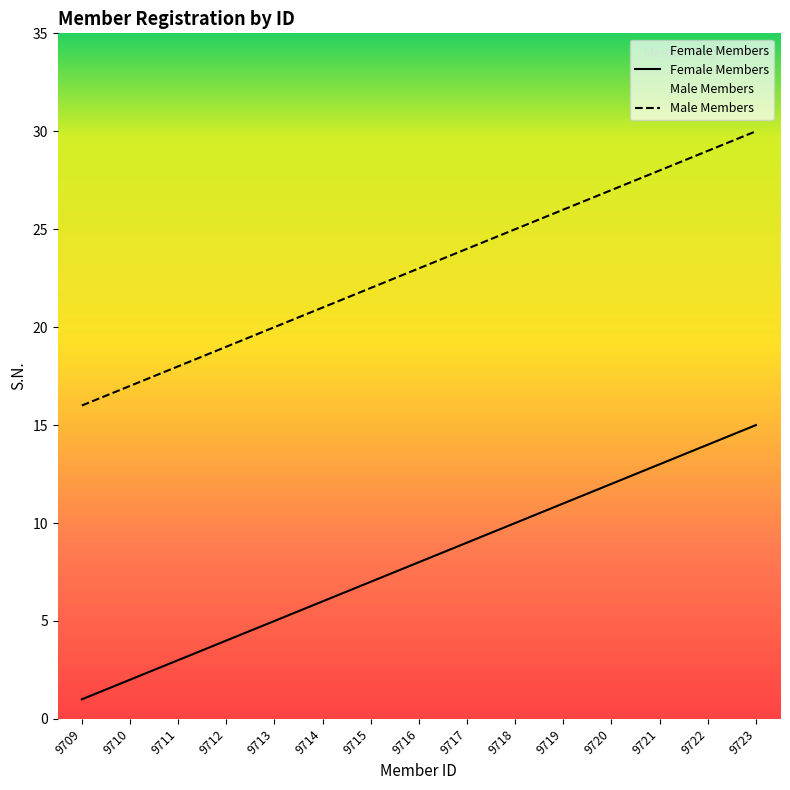

True or false: Male Members has more than 1 points higher than both neighbors.

False